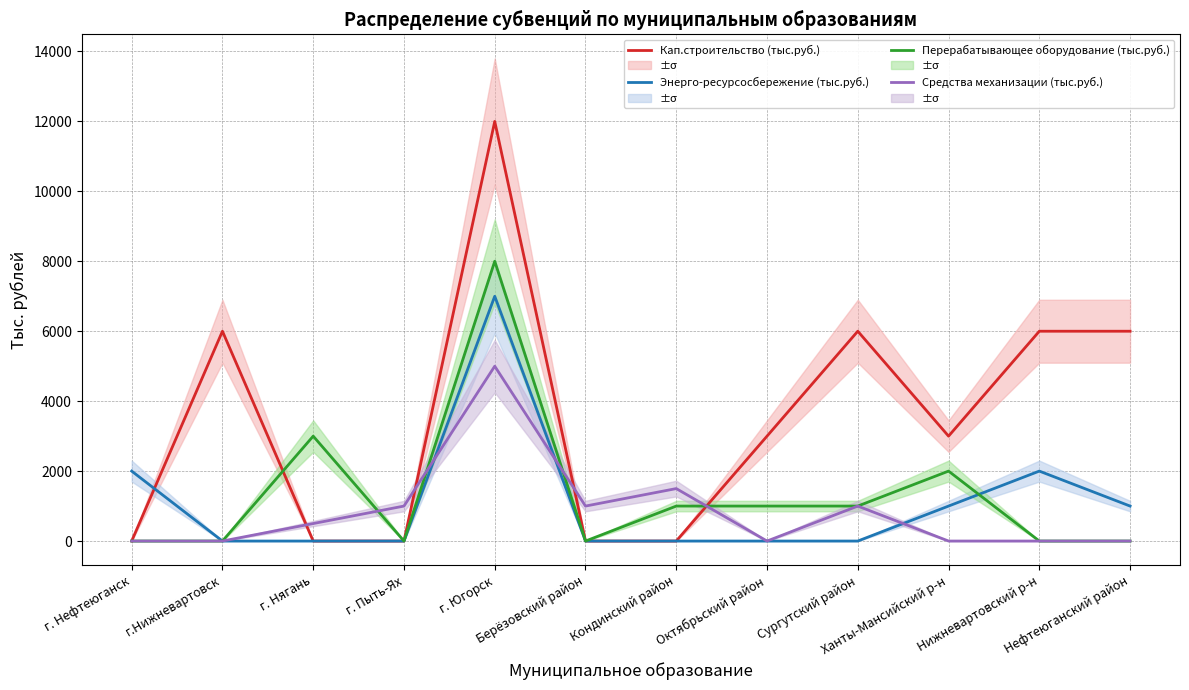

How many Перерабатывающее оборудование (тыс.руб.) values are between 0 and 2000?

10